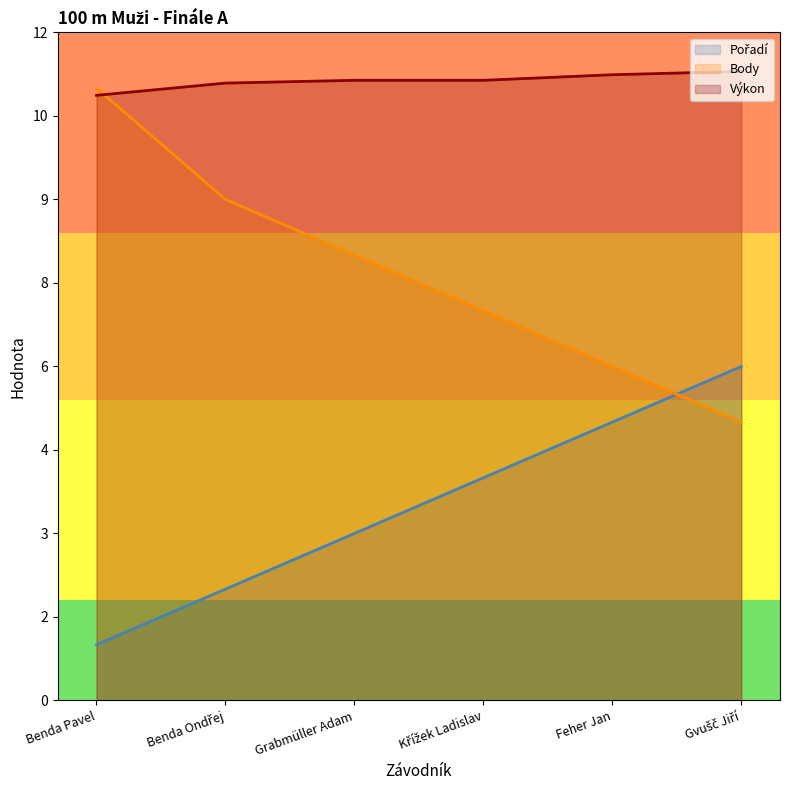

How many distinct data groups are displayed?

3